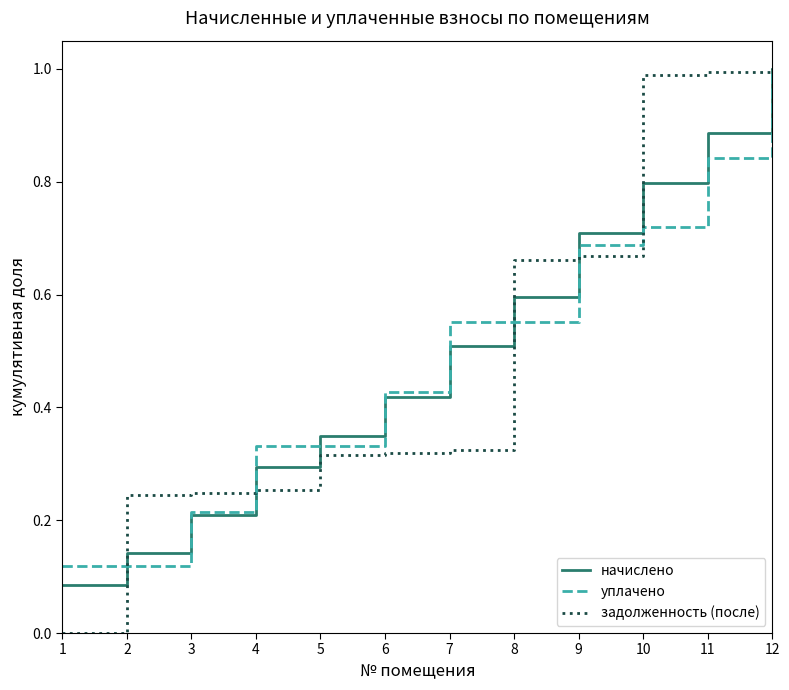

True or false: уплачено has more than 2 interior local peaks.

False